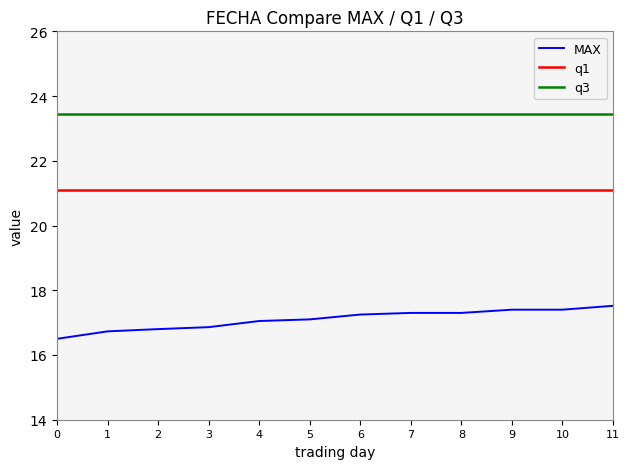

What is the sum of the q1 values at 0 and 3?

42.2